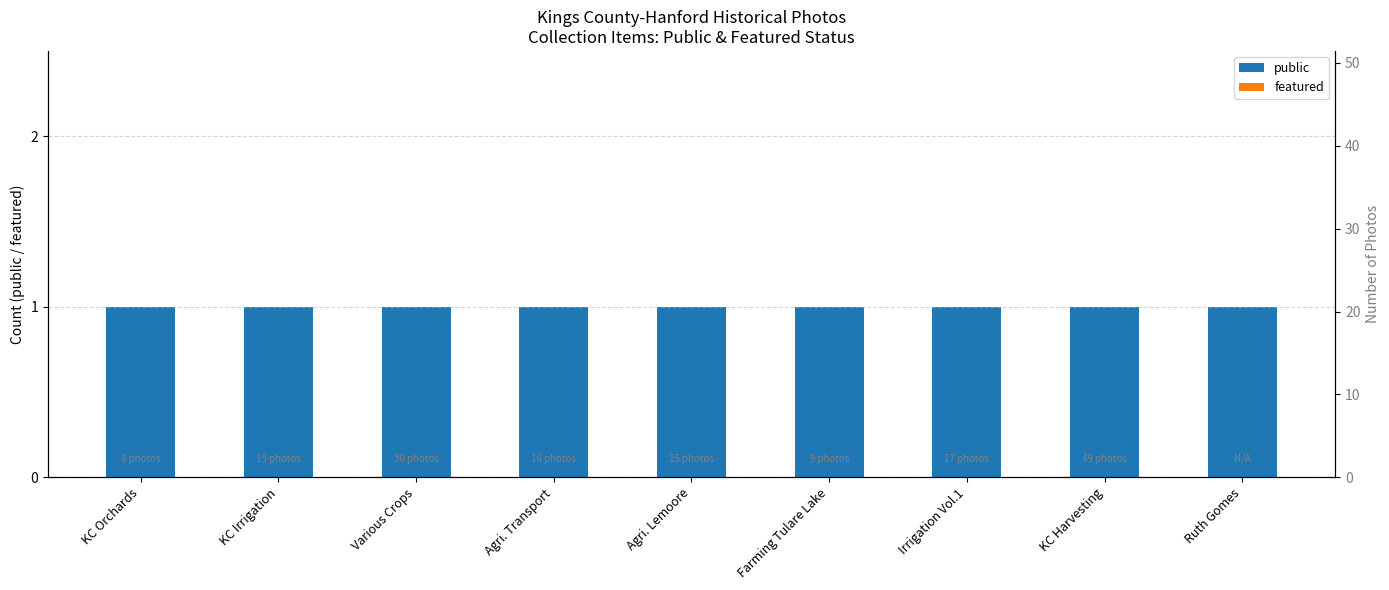

At Farming Tulare Lake, list the series in order from largest to smallest.

public, featured